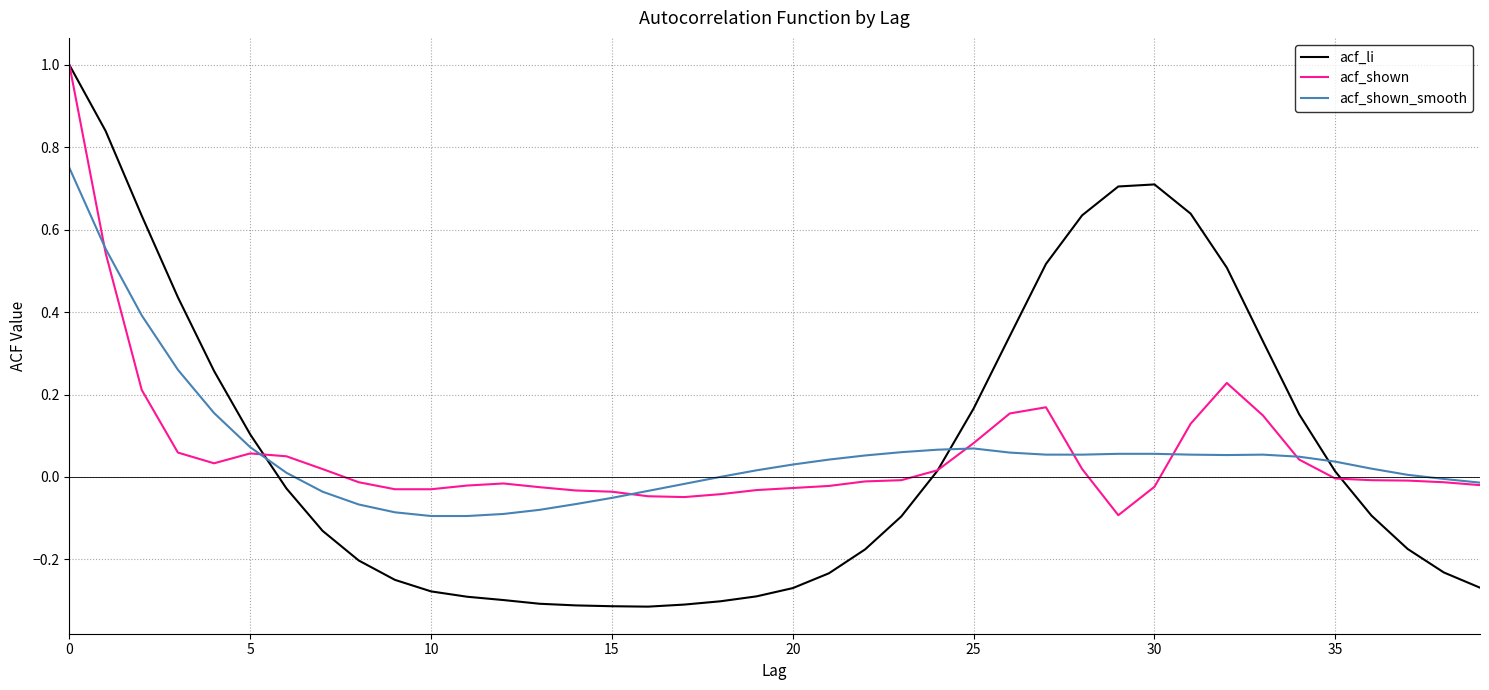

What is the maximum value shown in the chart?

1.0